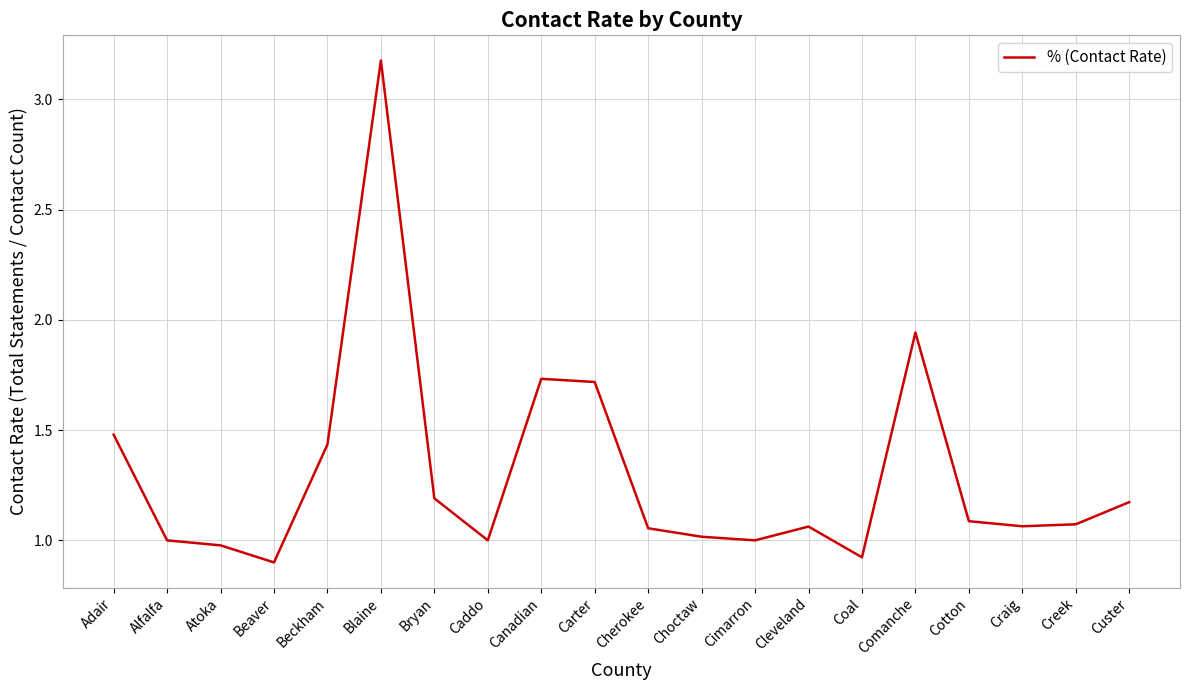

Is it true that the value at Cherokee is 1.6?

False